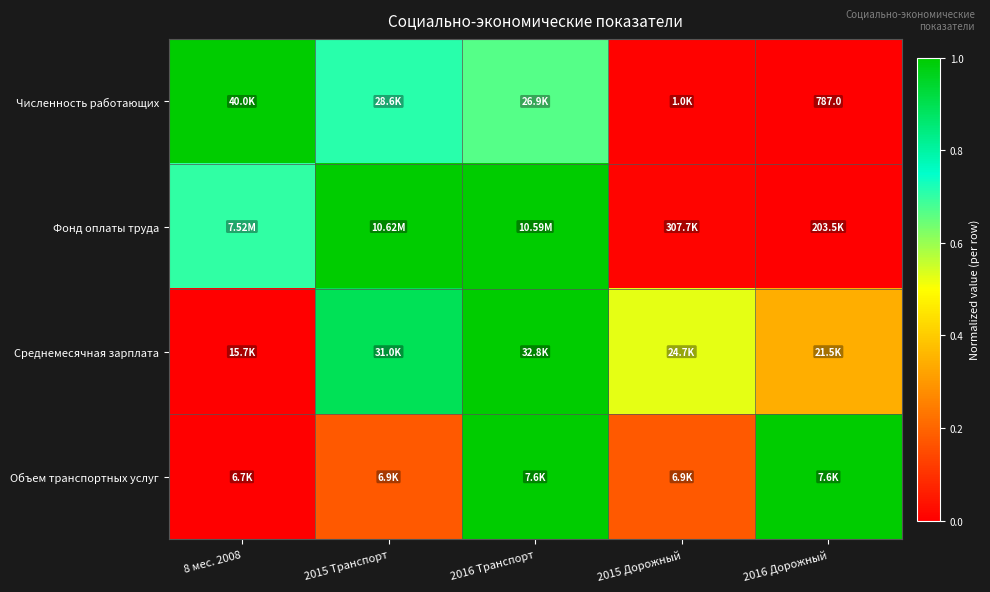

At how many categories does at least one series exceed 0?

5